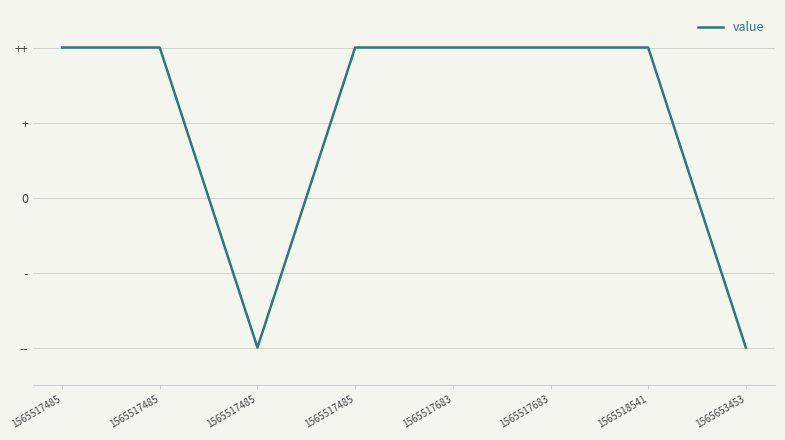

Does the chart display data point markers on the line(s)?

No